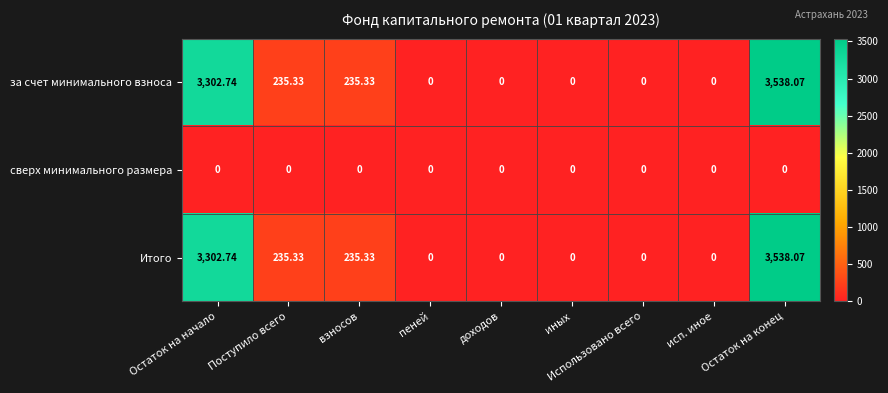

At which category is the sum across all series the highest?

Остаток на конец